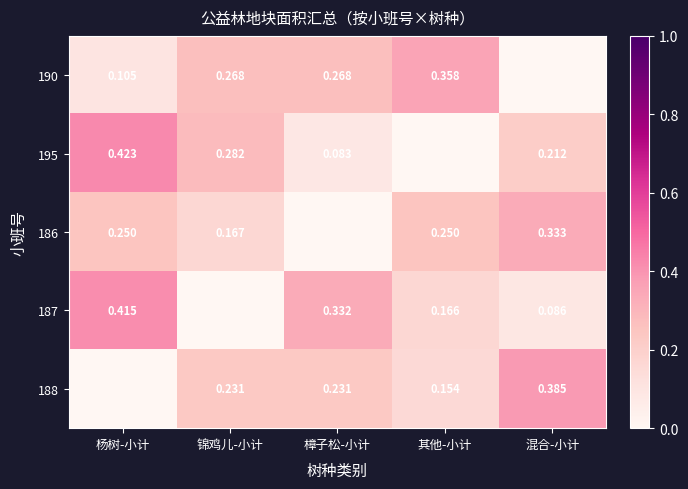

Is the value of 187 at 混合-小计 greater than the value of 186 at 锦鸡儿-小计?

No